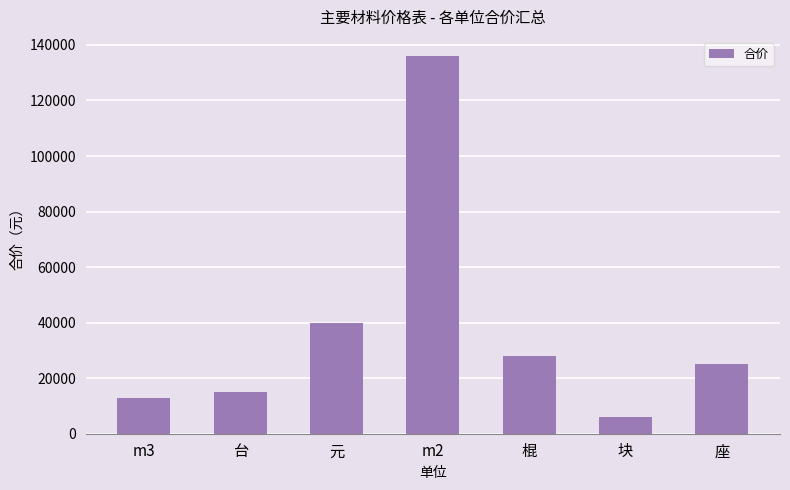

Which category has the highest value across all series?

m2